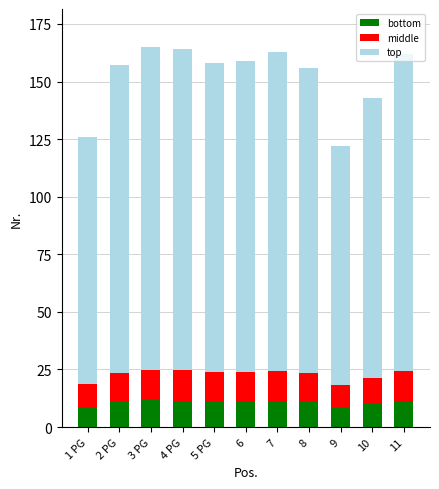

How many categories are shown in the chart?

11